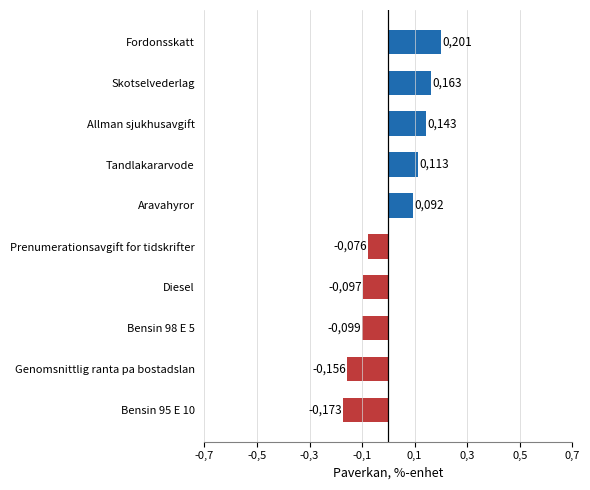

What is the sum of all values?

0.1